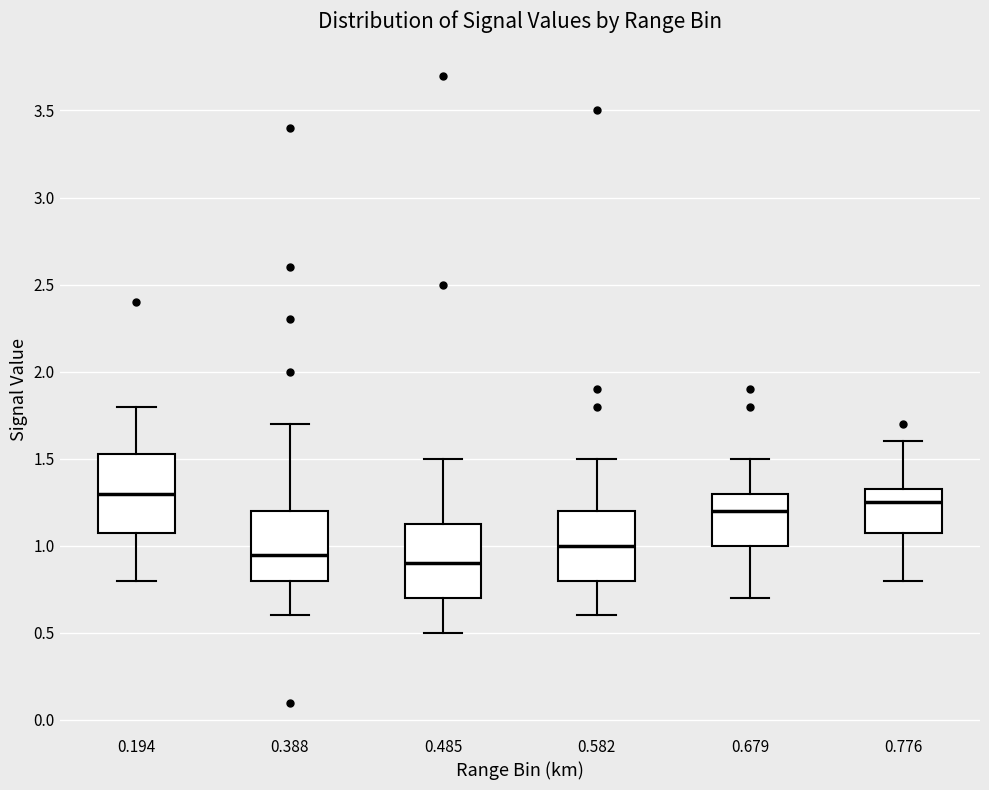

Reading left to right, transcribe this box plot: for each box, give where its median line is, the range the box spans, and where its two whiskers end, as read against the y-axis. The values are not printed on the chart, so give them approximately, as read against the axis.

0.194: median 1.30, box 1.10 to 1.55, whiskers 0.80 to 1.80
0.388: median 0.95, box 0.80 to 1.20, whiskers 0.60 to 1.70
0.485: median 0.90, box 0.70 to 1.15, whiskers 0.50 to 1.50
0.582: median 1.00, box 0.80 to 1.20, whiskers 0.60 to 1.50
0.679: median 1.20, box 1.00 to 1.30, whiskers 0.70 to 1.50
0.776: median 1.25, box 1.10 to 1.35, whiskers 0.80 to 1.60